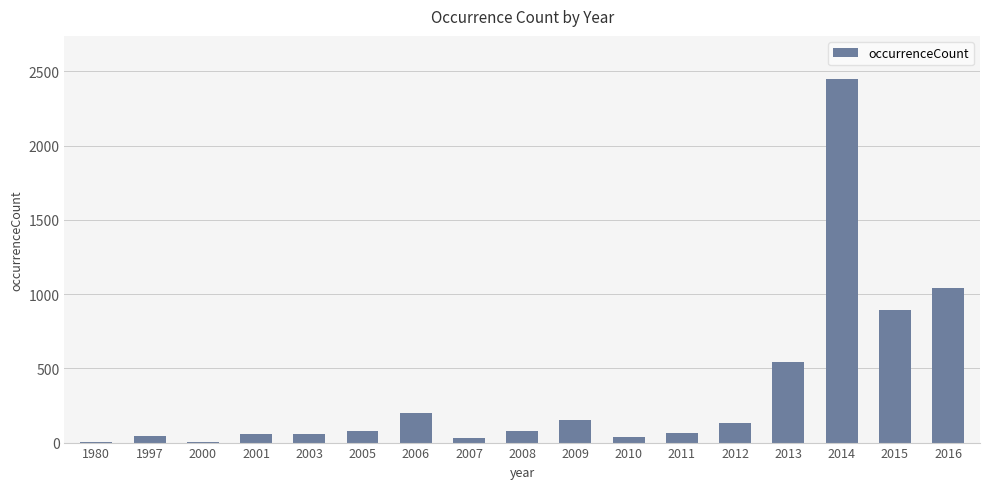

Is it true that the value at 2005 is 80?

True